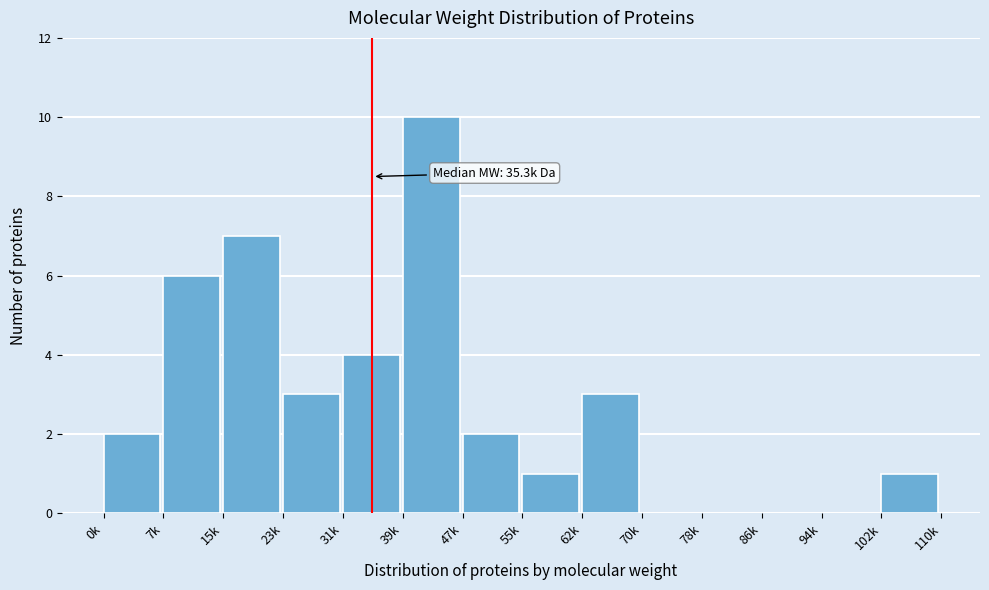

Reading left to right, transcribe all the data shown in this chart.

0k=2	7k=6	15k=7	23k=3	31k=4	39k=10	47k=2	55k=1	62k=3	70k=0	78k=0	86k=0	94k=0	102k=1